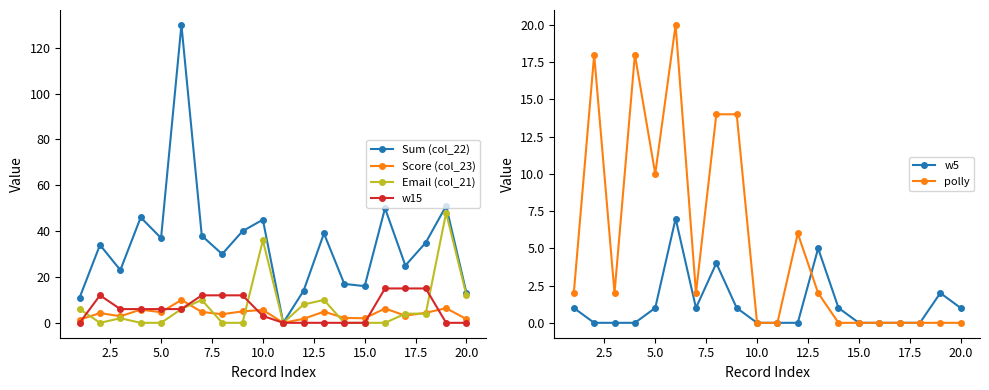

True or false: polly has more than 2 interior local peaks.

True